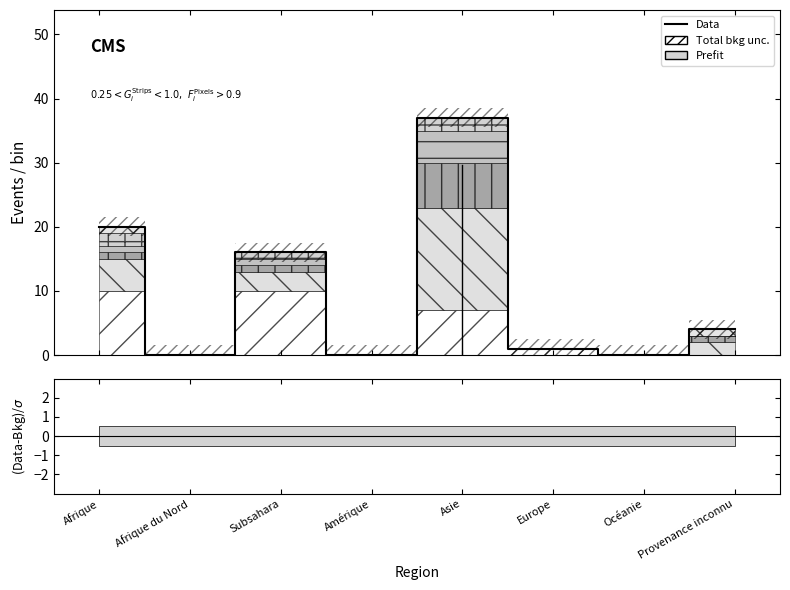

How many points are higher than both their immediate neighbors (excluding endpoints)?

2